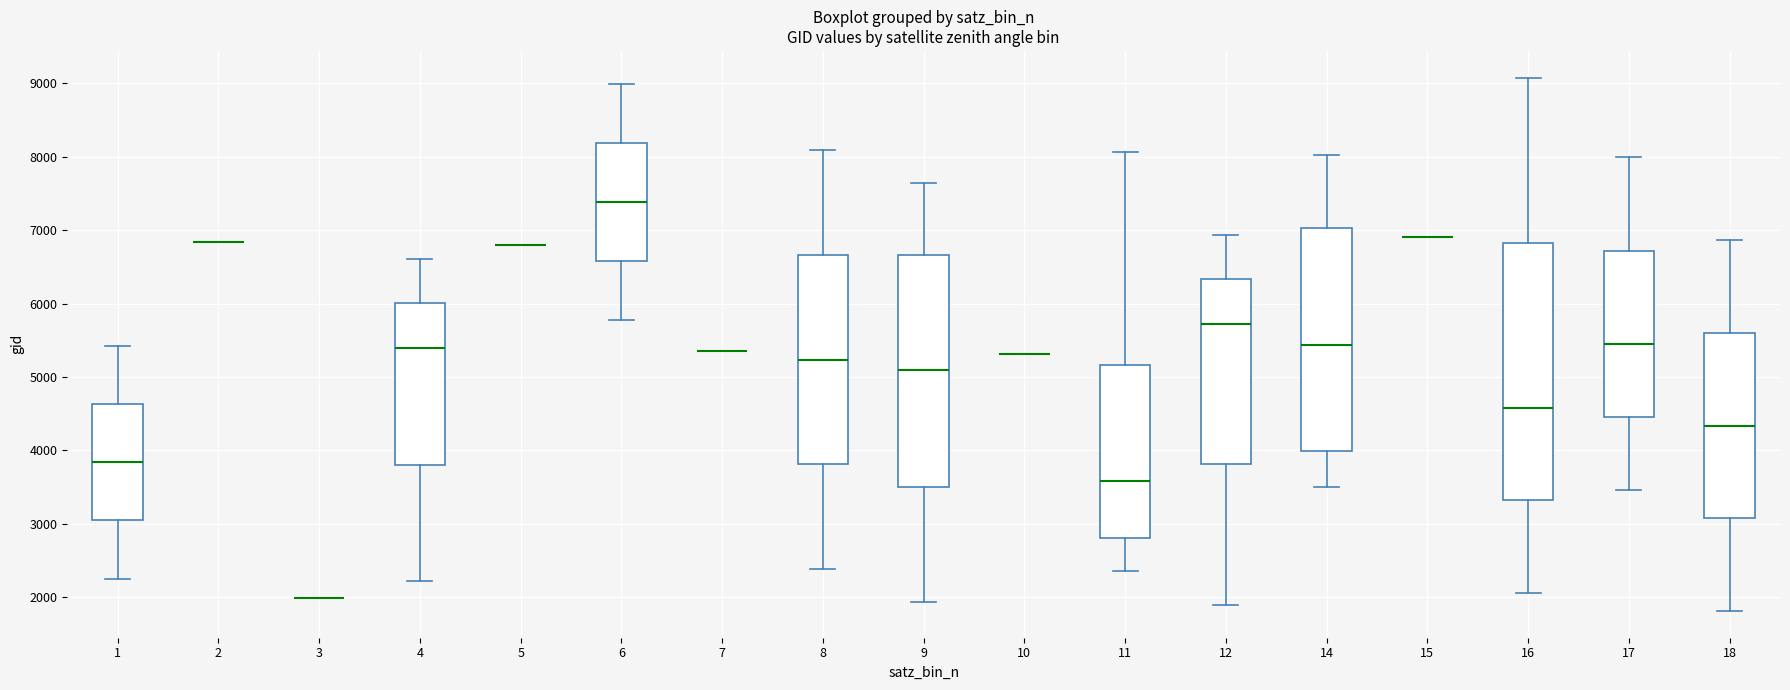

Reading left to right, transcribe this box plot: for each box, give where its median line is, the range the box spans, and where its two whiskers end, as read against the y-axis. The values are not printed on the chart, so give them approximately, as read against the axis.

1: median 3800, box 3000 to 4600, whiskers 2200 to 5400
2: box collapsed to a line at 6800, whiskers 6800 to 6800
3: box collapsed to a line at 2000, whiskers 2000 to 2000
4: median 5400, box 3800 to 6000, whiskers 2200 to 6600
5: box collapsed to a line at 6800, whiskers 6800 to 6800
6: median 7400, box 6600 to 8200, whiskers 5800 to 9000
7: box collapsed to a line at 5400, whiskers 5400 to 5400
8: median 5200, box 3800 to 6700, whiskers 2400 to 8100
9: median 5100, box 3500 to 6700, whiskers 1900 to 7600
10: box collapsed to a line at 5300, whiskers 5300 to 5300
11: median 3600, box 2800 to 5200, whiskers 2300 to 8100
12: median 5700, box 3800 to 6300, whiskers 1900 to 6900
14: median 5400, box 4000 to 7000, whiskers 3500 to 8000
15: box collapsed to a line at 6900, whiskers 6900 to 6900
16: median 4600, box 3300 to 6800, whiskers 2100 to 9100
17: median 5400, box 4500 to 6700, whiskers 3500 to 8000
18: median 4300, box 3100 to 5600, whiskers 1800 to 6900